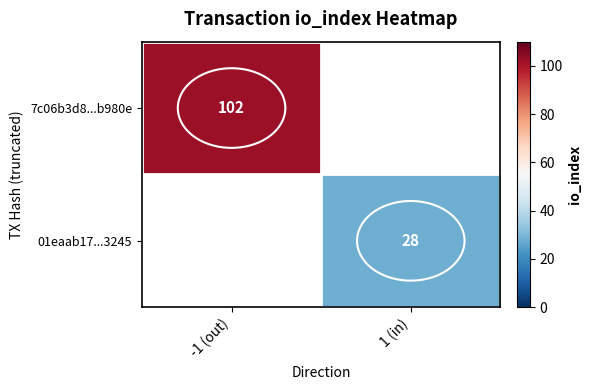

At how many categories does at least one series exceed 79?

1